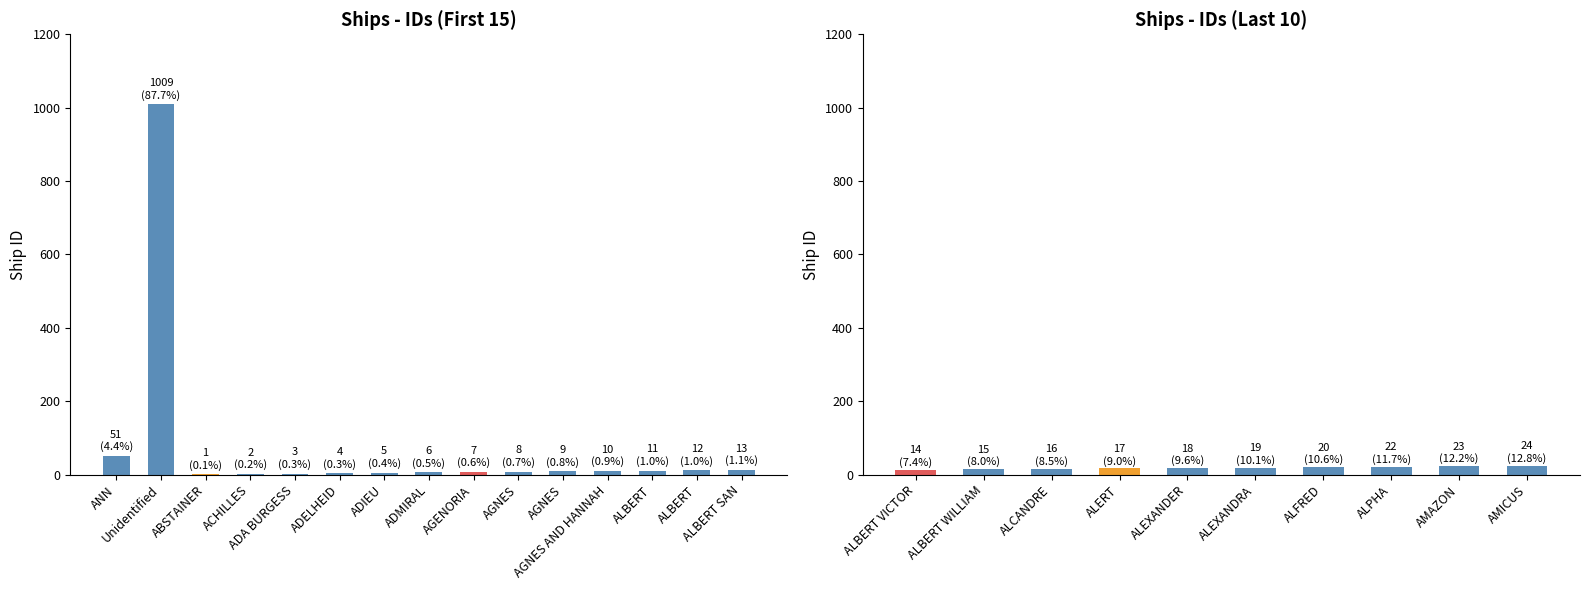

True or false: the data shows 10 at AGENORIA.

False